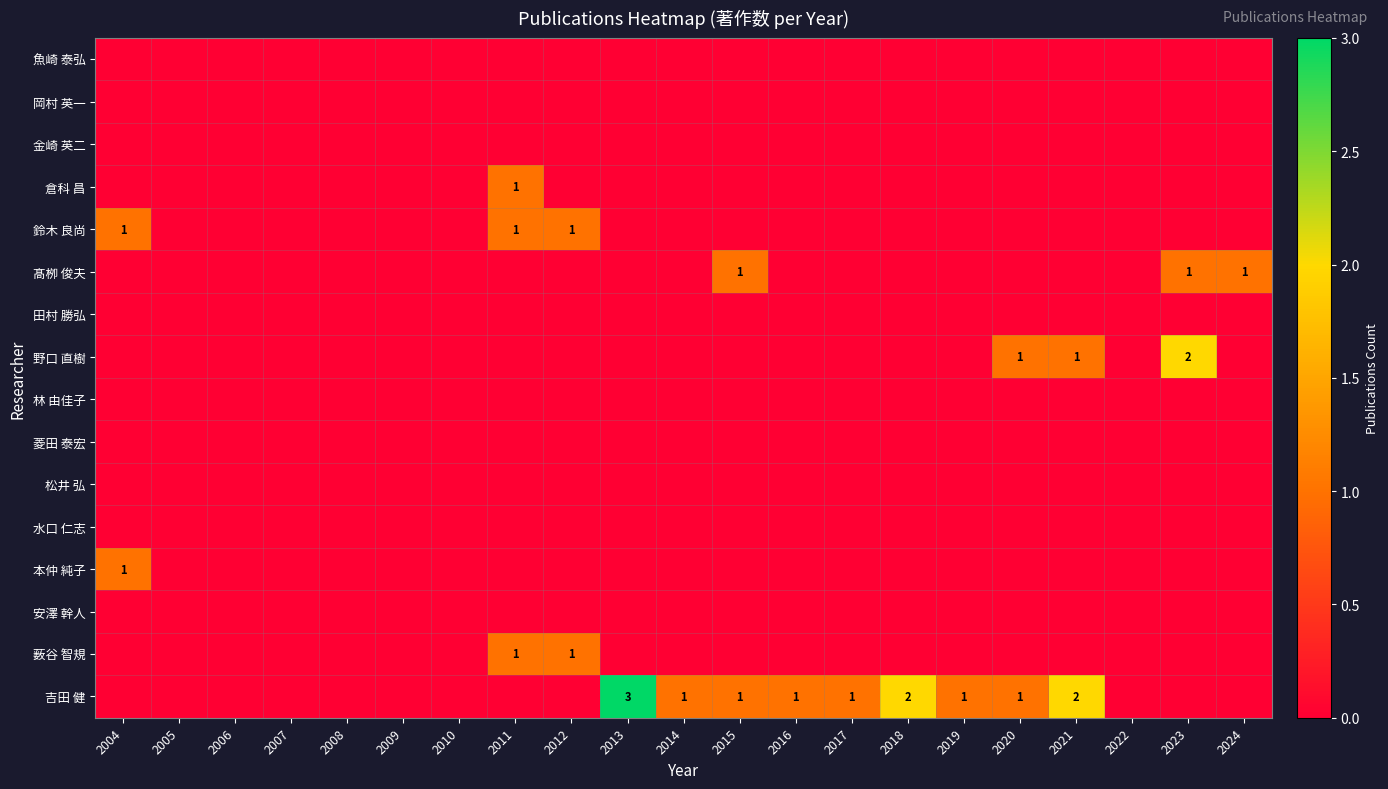

Between 2006 and 2009, which is larger?

2006